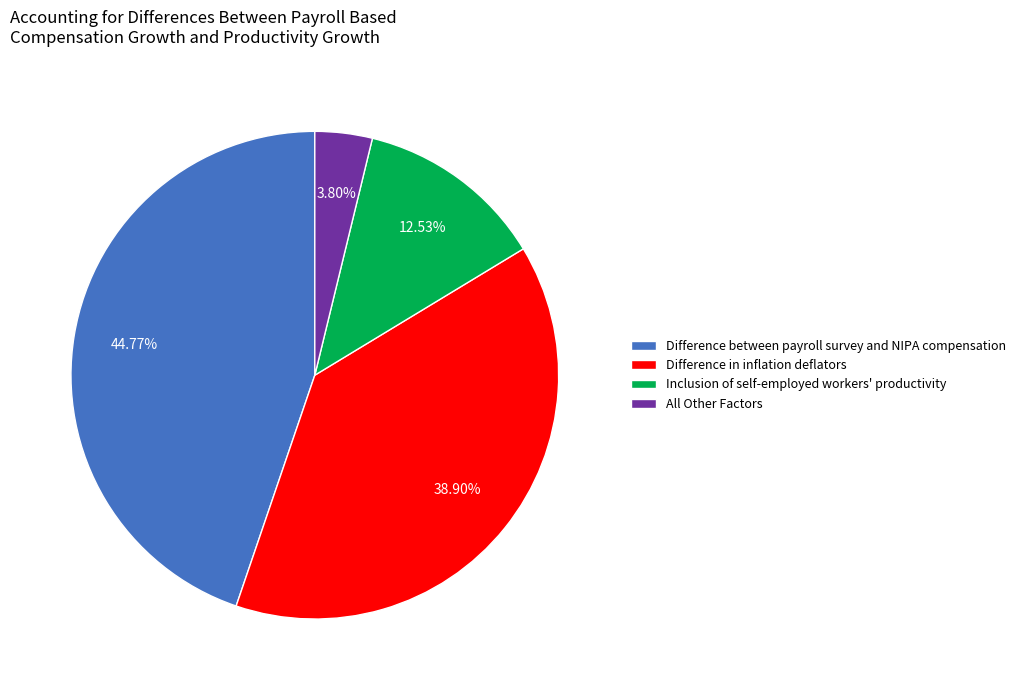

Does All Other Factors account for over 50% of the chart?

No